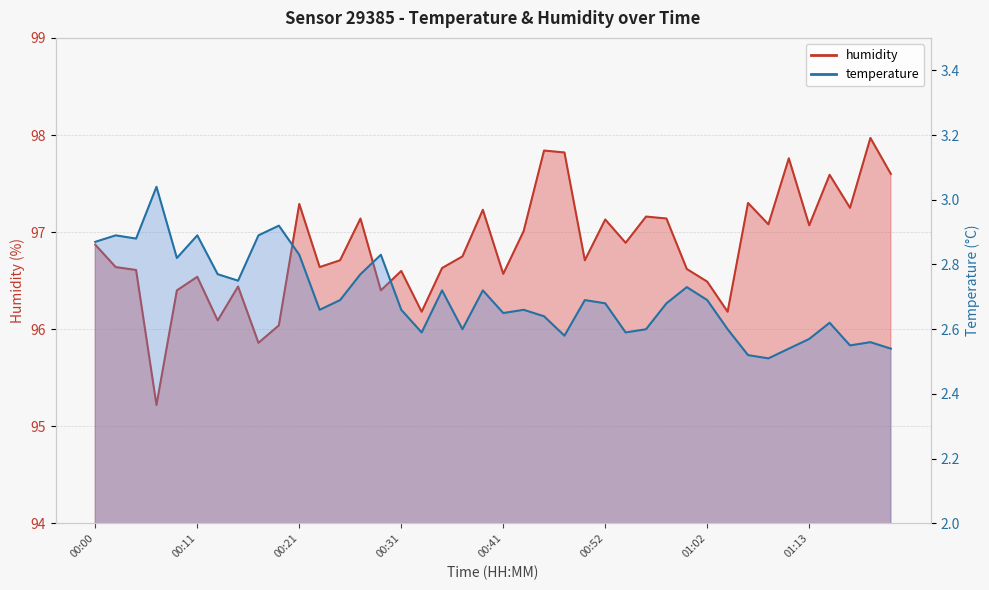

What is the lowest value of the temperature series?

2.5